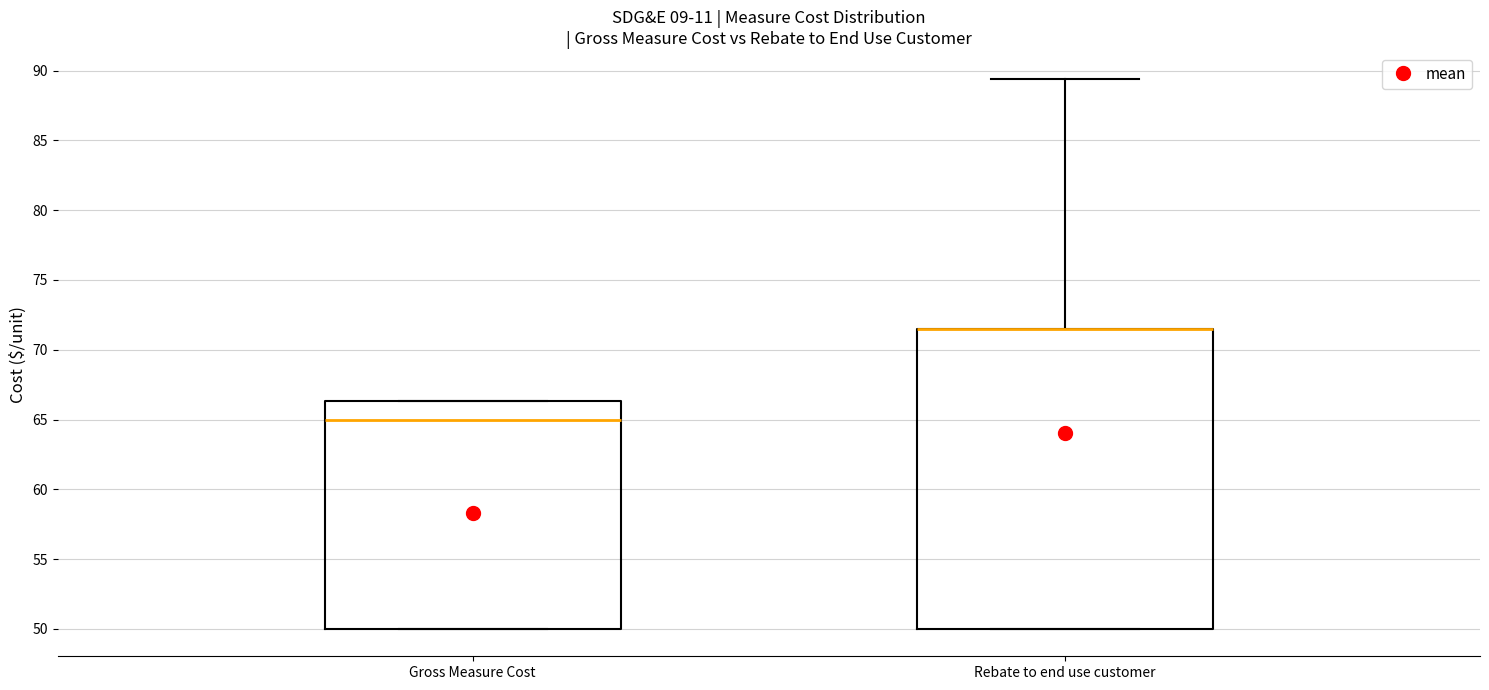

Reading left to right, transcribe this box plot: for each box, give where its median line is, the range the box spans, and where its two whiskers end, as read against the y-axis. The values are not printed on the chart, so give them approximately, as read against the axis.

Gross Measure Cost: median 65.0, box 50.0 to 66.5, whiskers 50.0 to 66.5
Rebate to end use customer: median 71.5 (drawn on the box's upper edge), box 50.0 to 71.5, whiskers 50.0 to 89.5